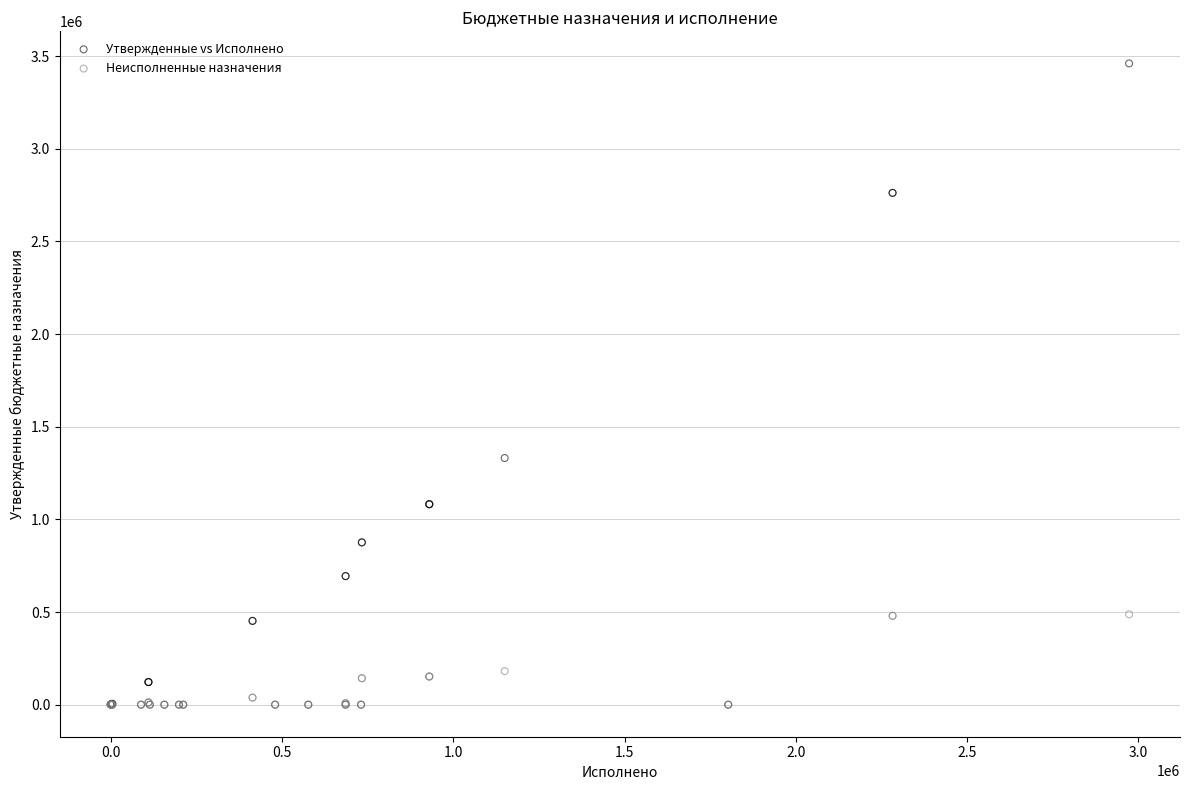

Across all series, what Y value is closest to 1730400?

1331000.0